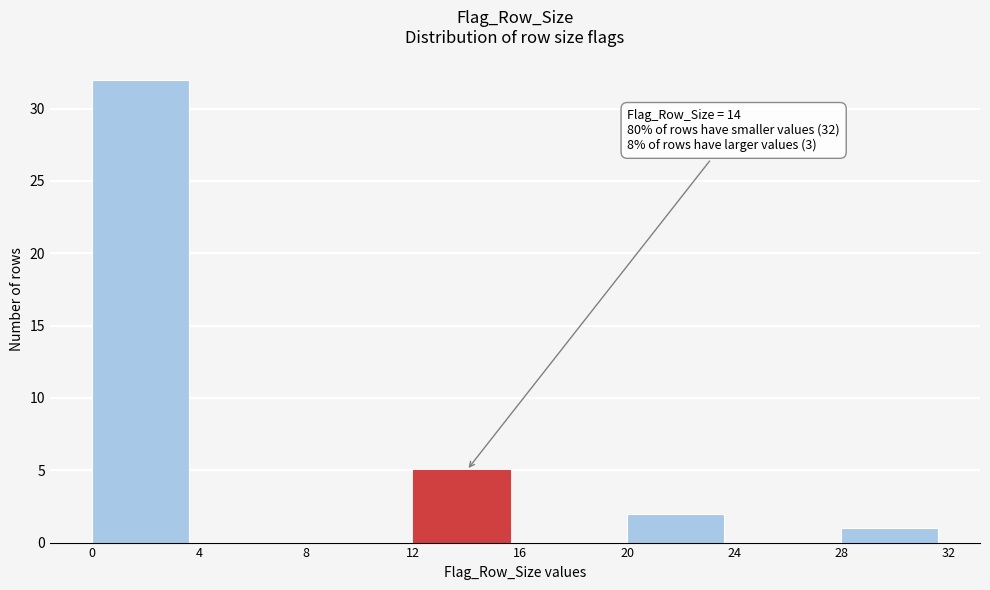

Over which range of the x-axis is the bar tallest?

0 to 4